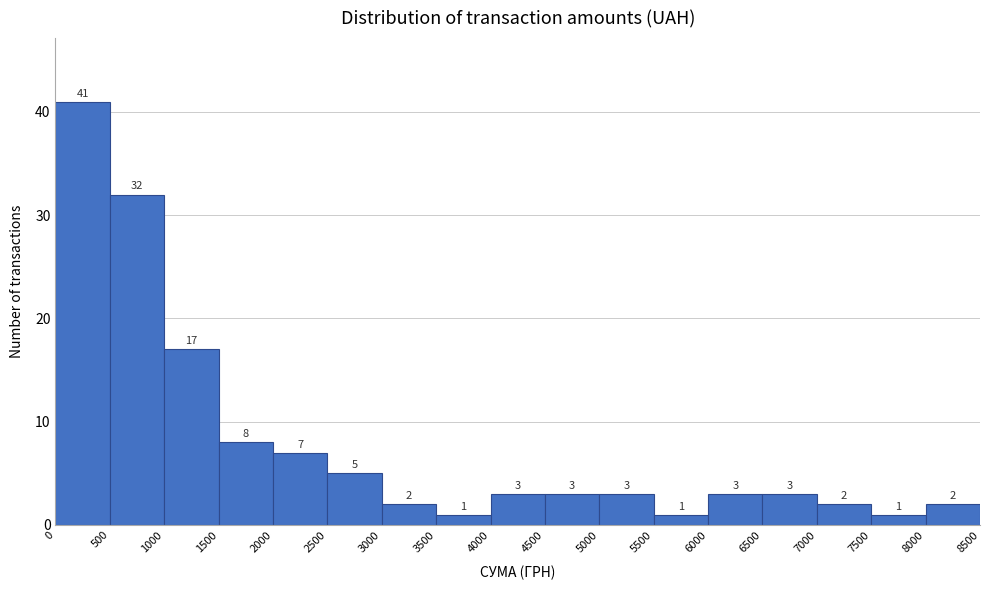

Reading left to right, list every bar in this chart as the range it spans on the x-axis followed by its height.

0 to 500: 41
500 to 1000: 32
1000 to 1500: 17
1500 to 2000: 8
2000 to 2500: 7
2500 to 3000: 5
3000 to 3500: 2
3500 to 4000: 1
4000 to 4500: 3
4500 to 5000: 3
5000 to 5500: 3
5500 to 6000: 1
6000 to 6500: 3
6500 to 7000: 3
7000 to 7500: 2
7500 to 8000: 1
8000 to 8500: 2